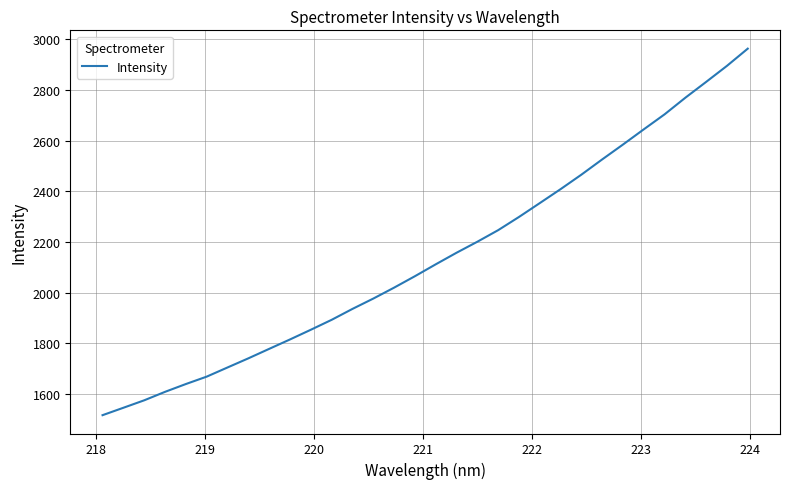

What is the minimum value shown in the chart?

1516.6